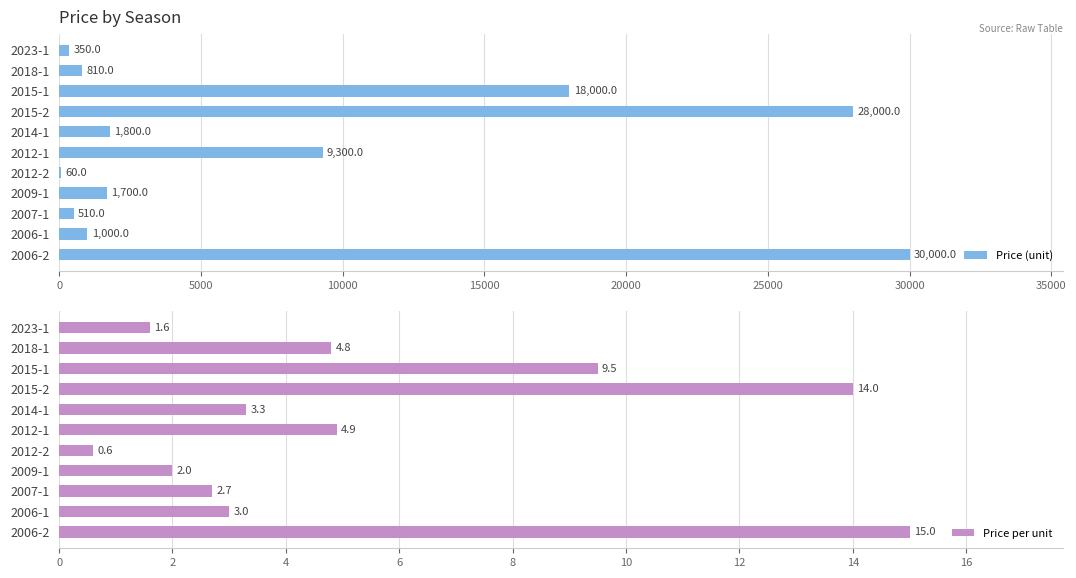

What is the difference between the maximum and minimum values in the Price (unit) series?

29940.0